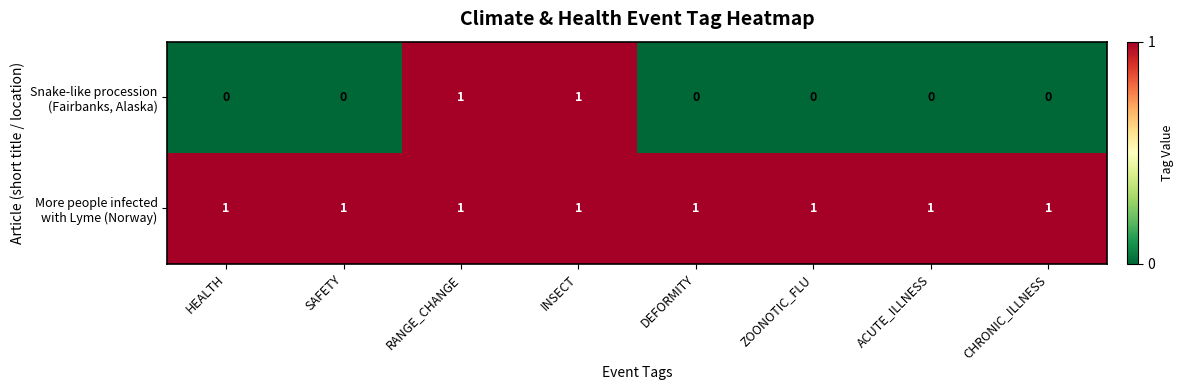

At how many categories does at least one series exceed 0?

8